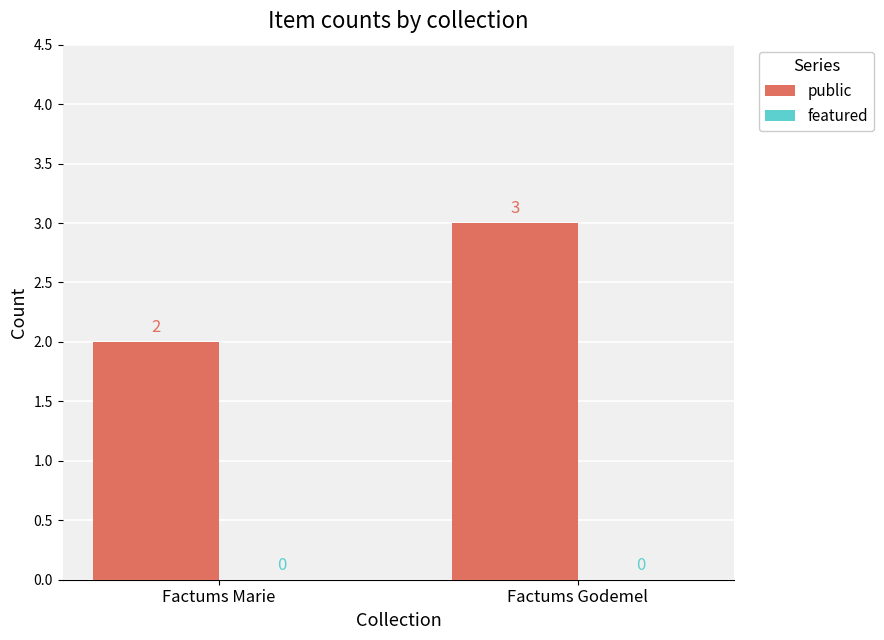

Where is the data nearest to the value 2?

Factums Marie